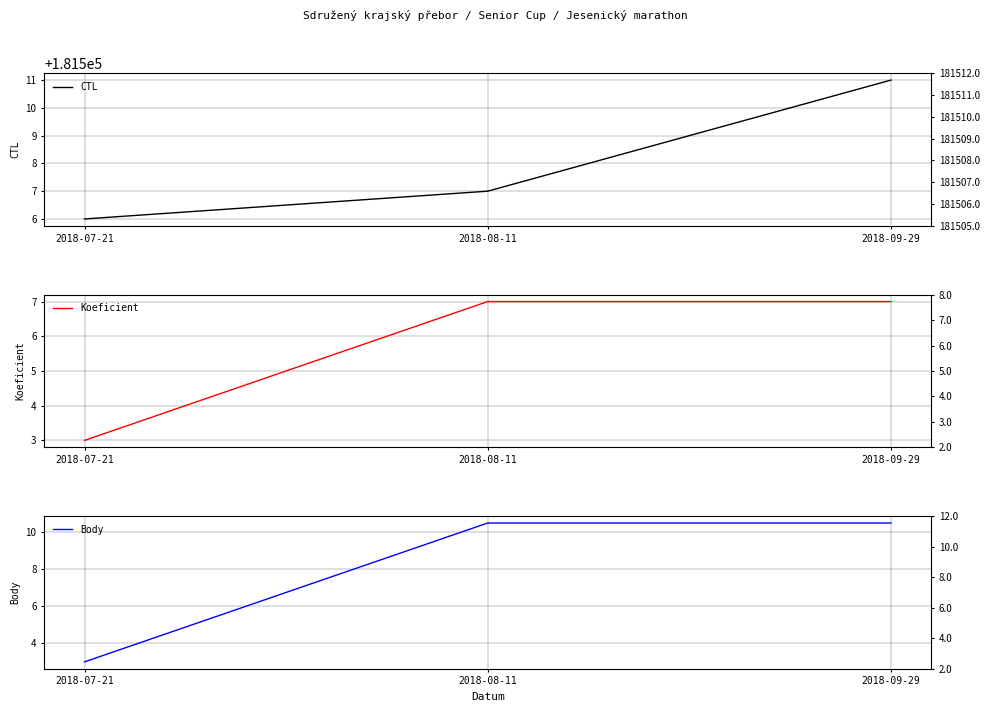

Reading left to right, what are all the values shown in this chart?

CTL: 2018-07-21=181506.0	2018-08-11=181507.0	2018-09-29=181511.0
Koeficient: 2018-07-21=3.0	2018-08-11=7.0	2018-09-29=7.0
Body: 2018-07-21=3.0	2018-08-11=10.5	2018-09-29=10.5